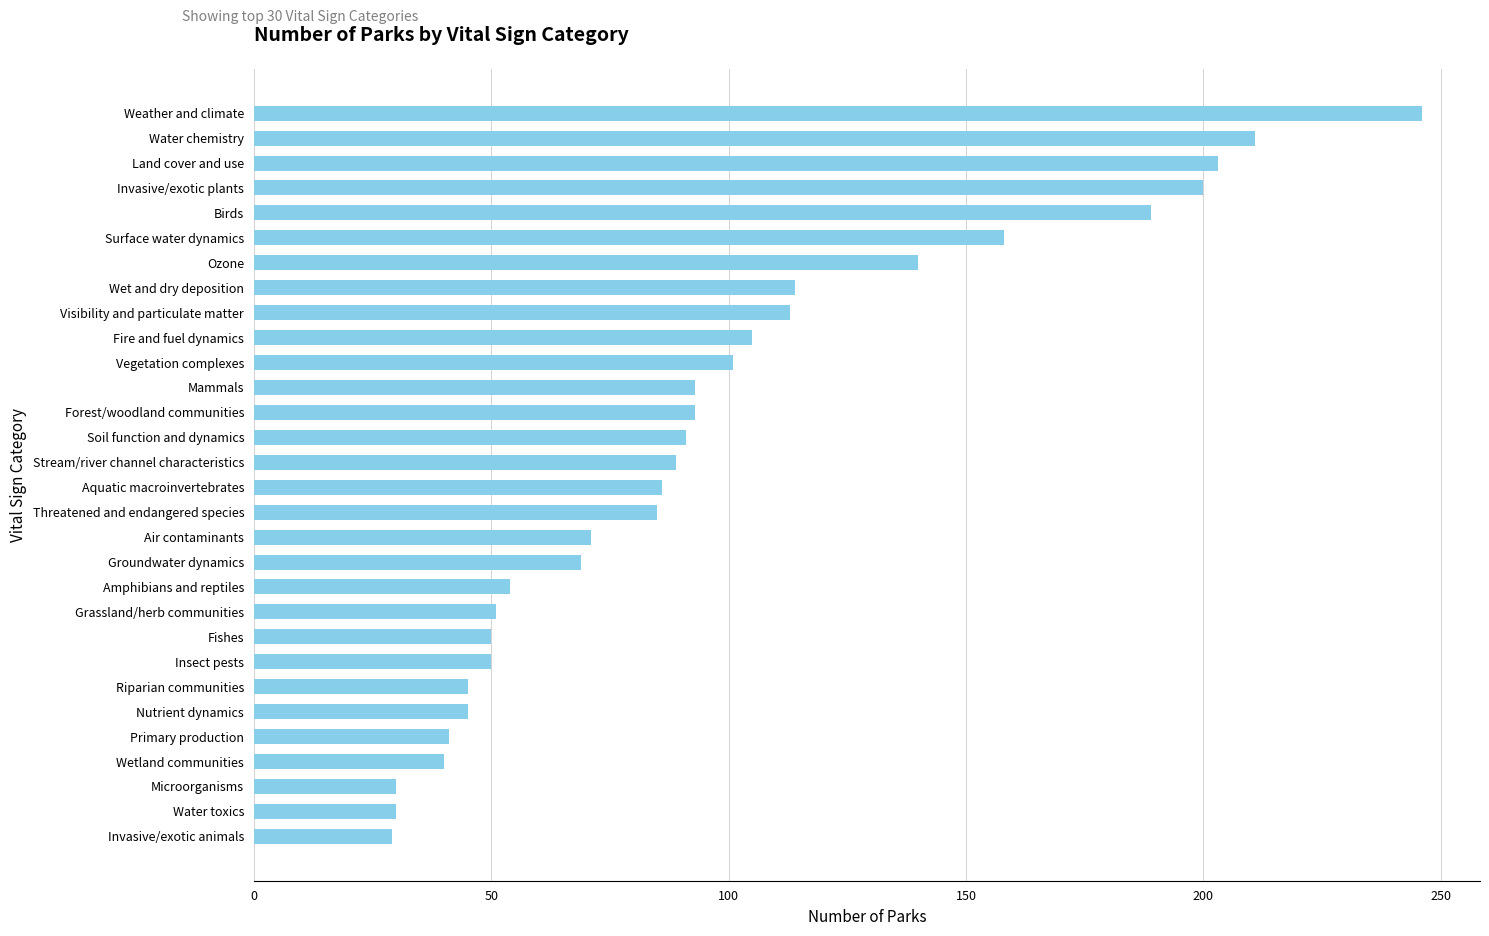

What value does the data have at Visibility and particulate matter?

113